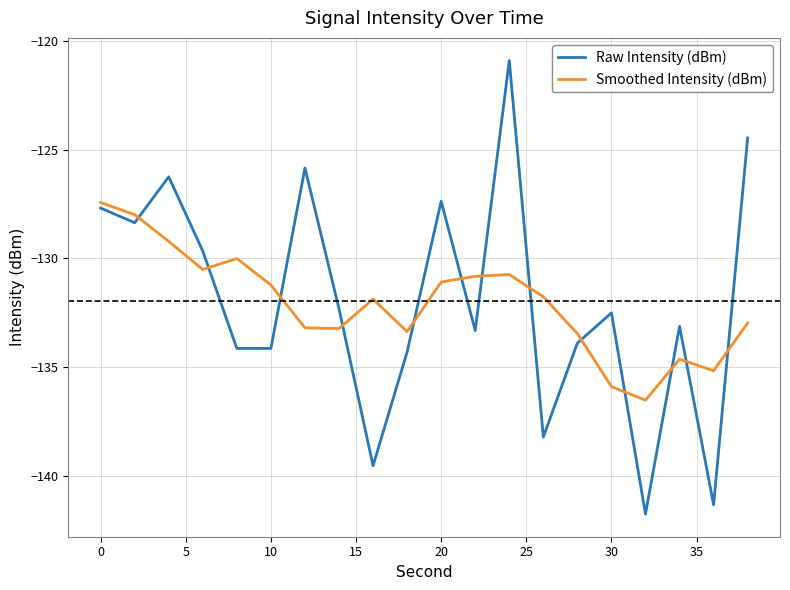

How many times do Smoothed Intensity (dBm) and Raw Intensity (dBm) cross each other?

13